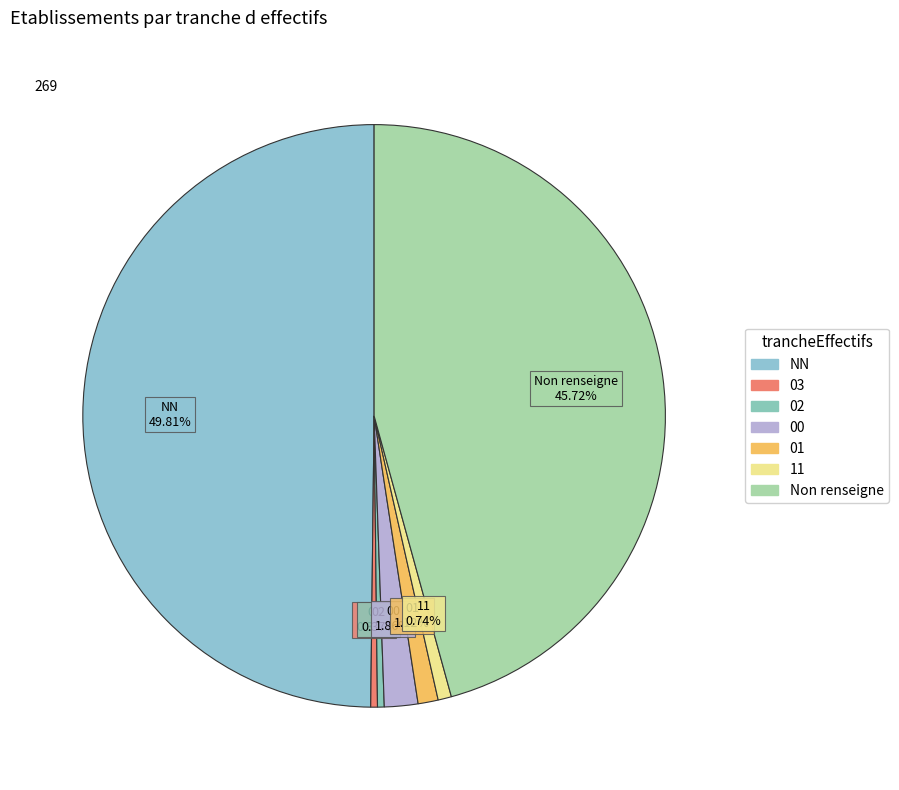

Does any single category account for the majority?

No